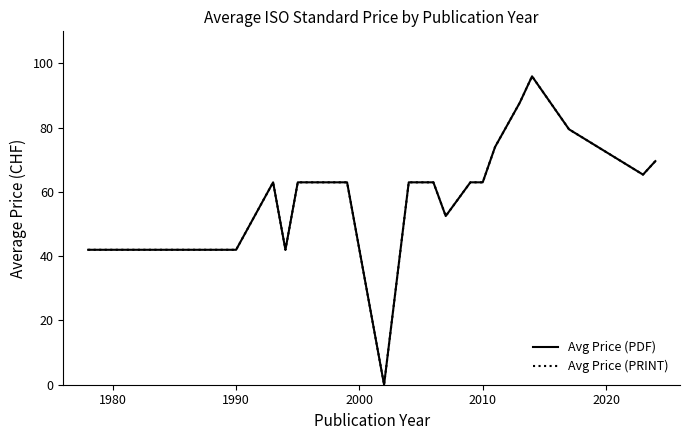

What is the value of the Avg Price (PRINT) point at the 7th from the left?

63.0